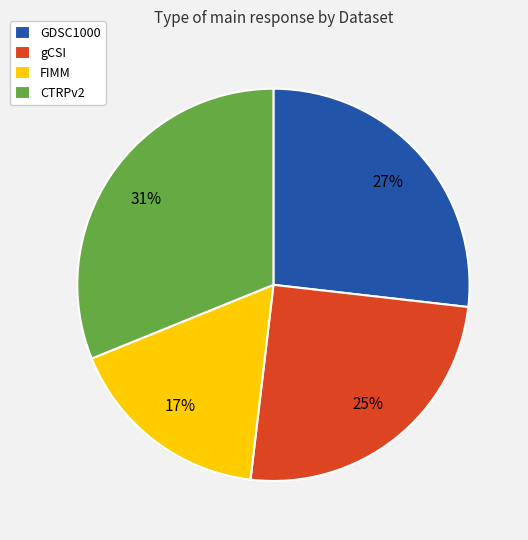

Which category has the smallest portion of the pie?

FIMM